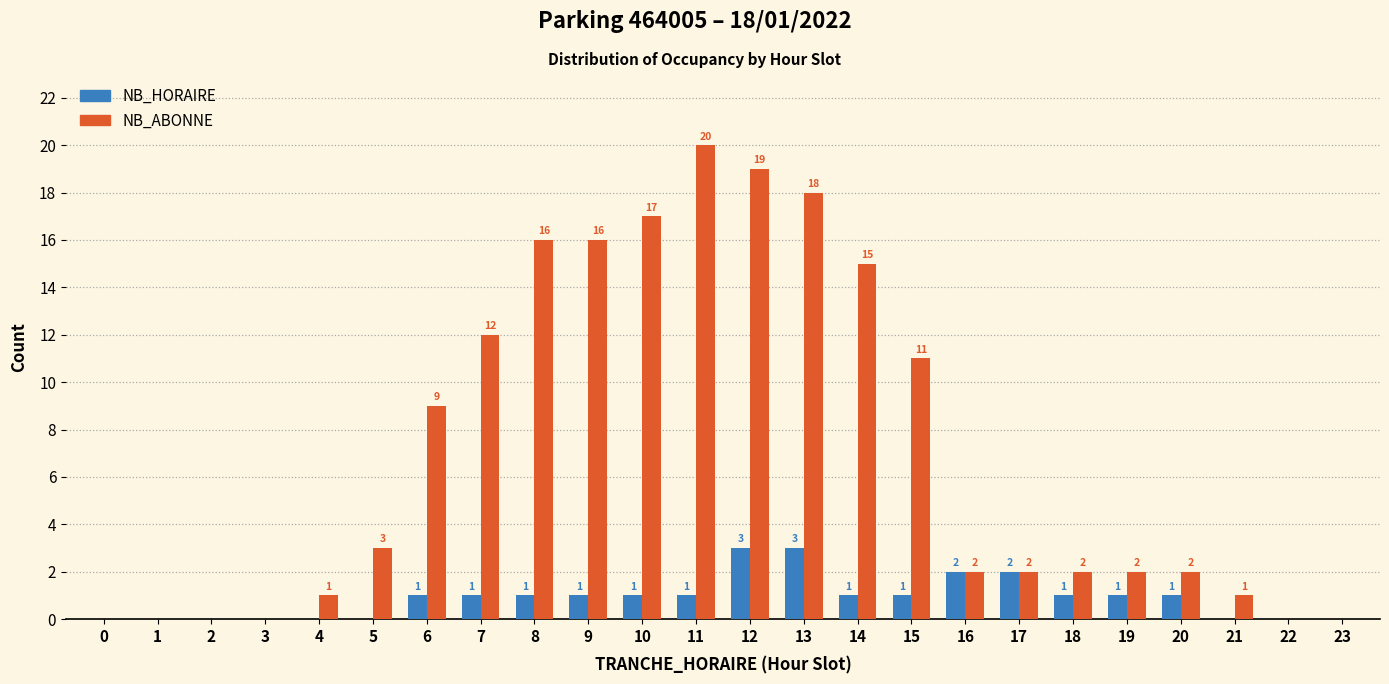

Reading left to right, list all the values displayed in this chart.

NB_HORAIRE: 0=0	1=0	2=0	3=0	4=0	5=0	6=1	7=1	8=1	9=1	10=1	11=1	12=3	13=3	14=1	15=1	16=2	17=2	18=1	19=1	20=1	21=0	22=0	23=0
NB_ABONNE: 0=0	1=0	2=0	3=0	4=1	5=3	6=9	7=12	8=16	9=16	10=17	11=20	12=19	13=18	14=15	15=11	16=2	17=2	18=2	19=2	20=2	21=1	22=0	23=0